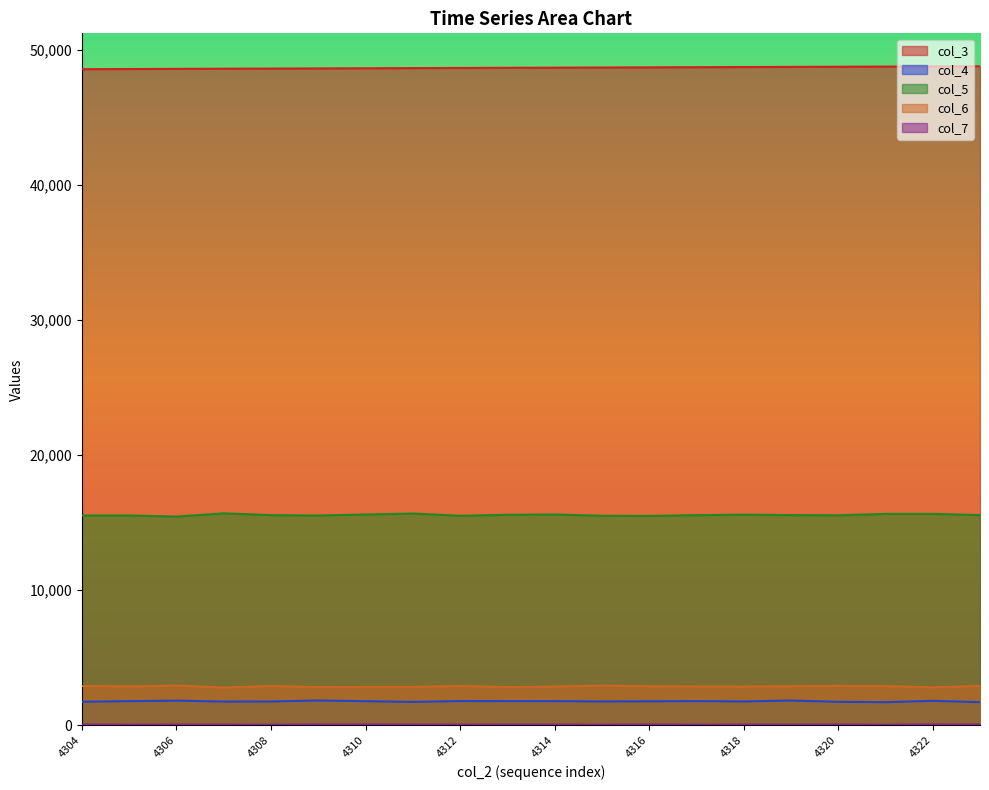

How many interior local valleys does the col_5 series have?

5